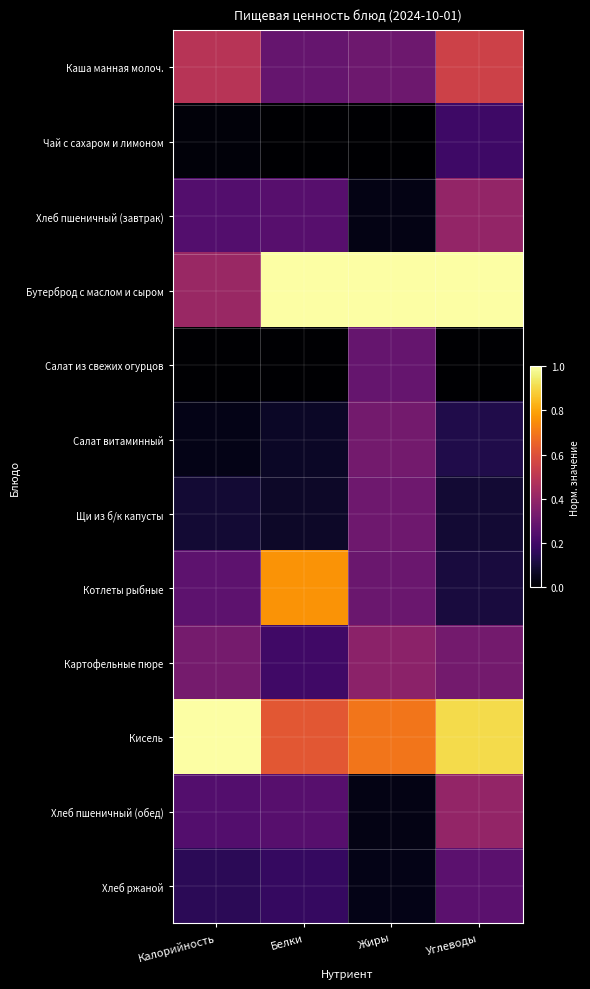

Reading left to right, transcribe all the data shown in this chart.

Каша манная молоч.: Калорийность=0.5	Белки=0.3	Жиры=0.3	Углеводы=0.5
Чай с сахаром и лимоном: Калорийность=0.0	Белки=0.0	Жиры=0.0	Углеводы=0.2
Хлеб пшеничный (завтрак): Калорийность=0.2	Белки=0.3	Жиры=0.0	Углеводы=0.4
Бутерброд с маслом и сыром: Калорийность=0.4	Белки=1.0	Жиры=1.0	Углеводы=1.0
Салат из свежих огурцов: Калорийность=0.0	Белки=0.0	Жиры=0.3	Углеводы=0.0
Салат витаминный: Калорийность=0.0	Белки=0.1	Жиры=0.3	Углеводы=0.1
Щи из б/к капусты: Калорийность=0.1	Белки=0.1	Жиры=0.3	Углеводы=0.1
Котлеты рыбные: Калорийность=0.3	Белки=0.8	Жиры=0.3	Углеводы=0.1
Картофельные пюре: Калорийность=0.3	Белки=0.2	Жиры=0.4	Углеводы=0.3
Кисель: Калорийность=1.0	Белки=0.6	Жиры=0.7	Углеводы=0.9
Хлеб пшеничный (обед): Калорийность=0.2	Белки=0.3	Жиры=0.0	Углеводы=0.4
Хлеб ржаной: Калорийность=0.1	Белки=0.2	Жиры=0.0	Углеводы=0.3